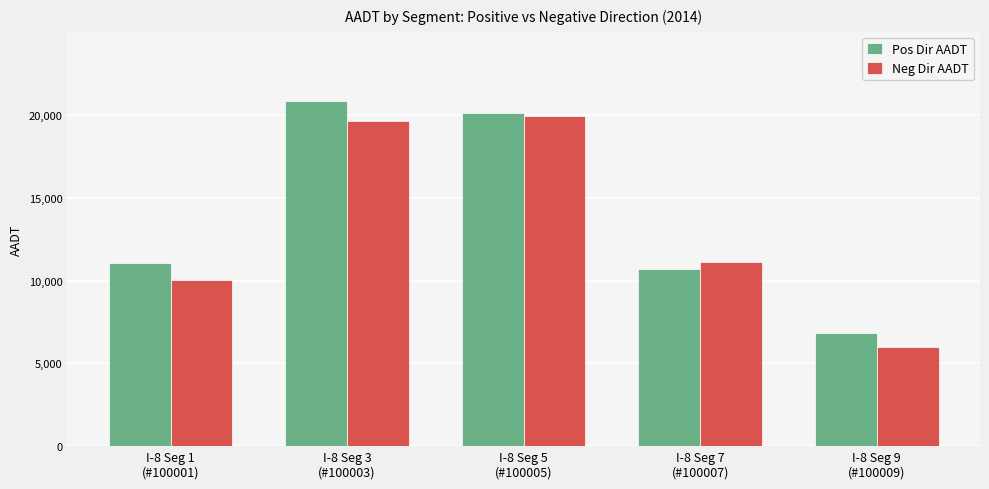

How many data points in Neg Dir AADT are less than 11135?

2